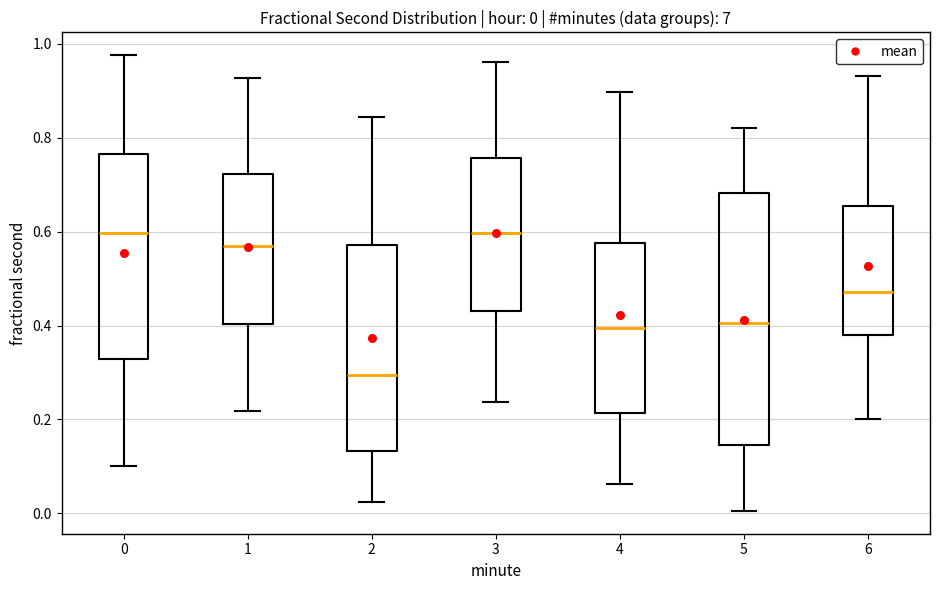

Comparing the boxes themselves (not the whiskers), which one is the tallest?

5